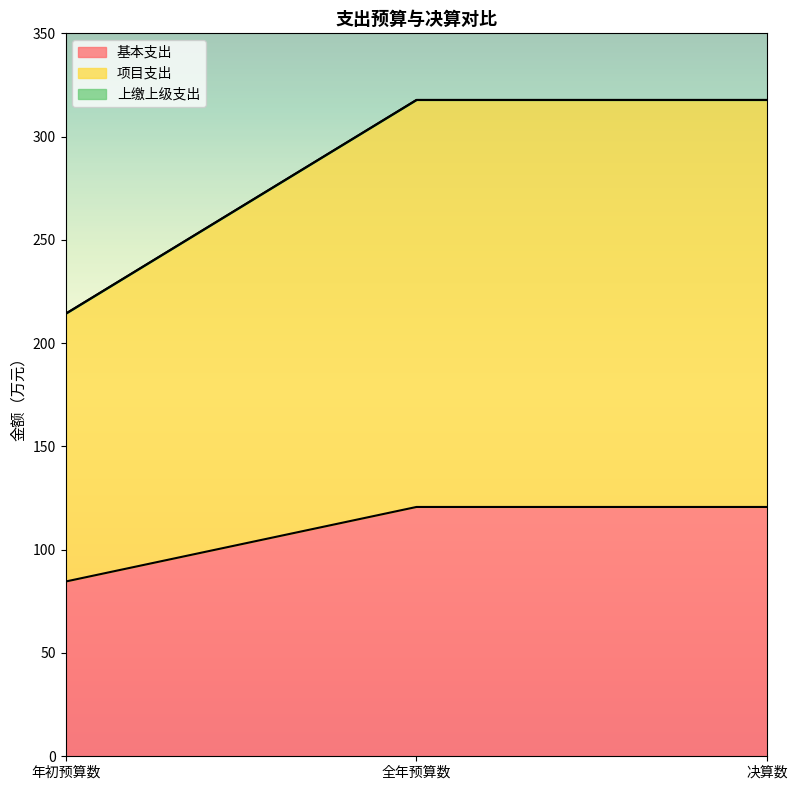

Does the chart have visible grid lines?

No